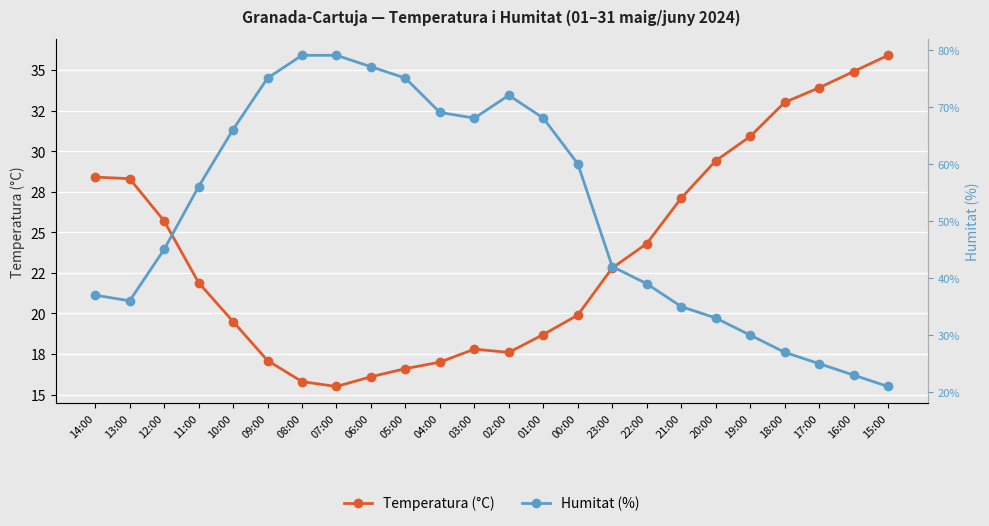

What is the approximate value of Humitat (%) at 19:00?

18.7